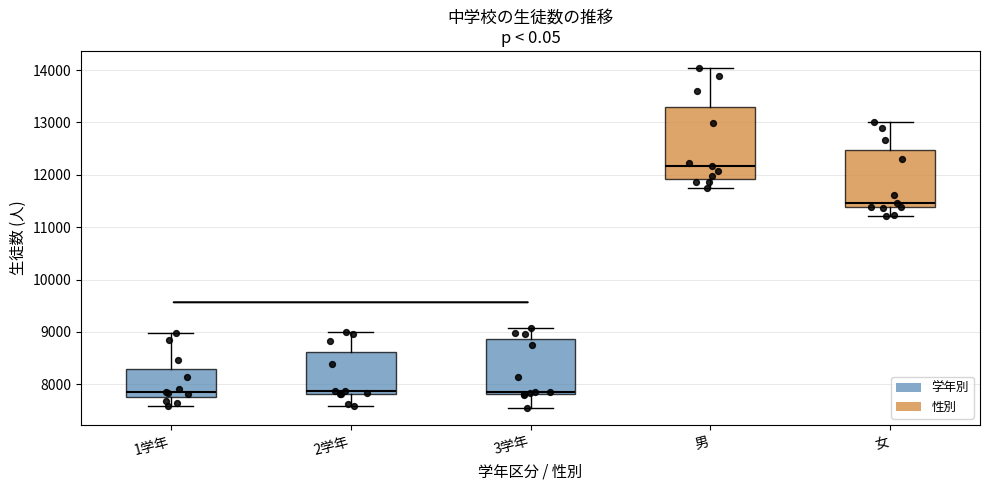

Which box is the tallest, from its lower edge to its upper edge?

男